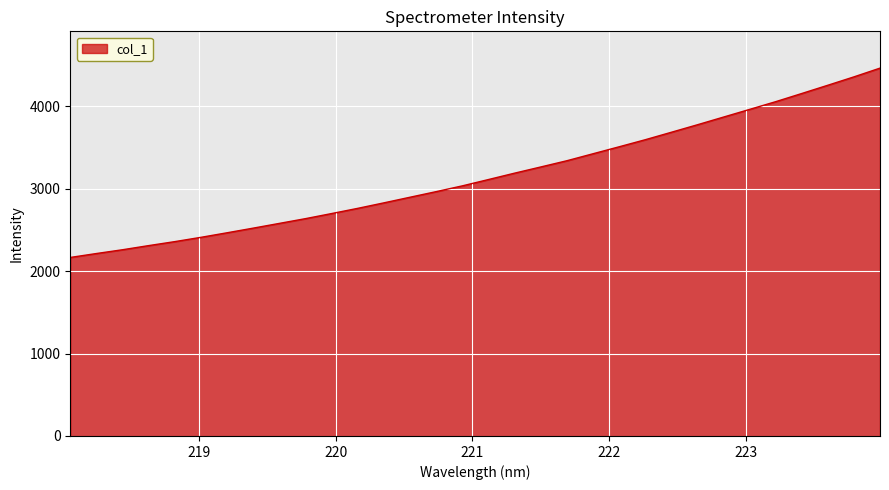

True or false: the data has more than 1 interior local peaks.

False